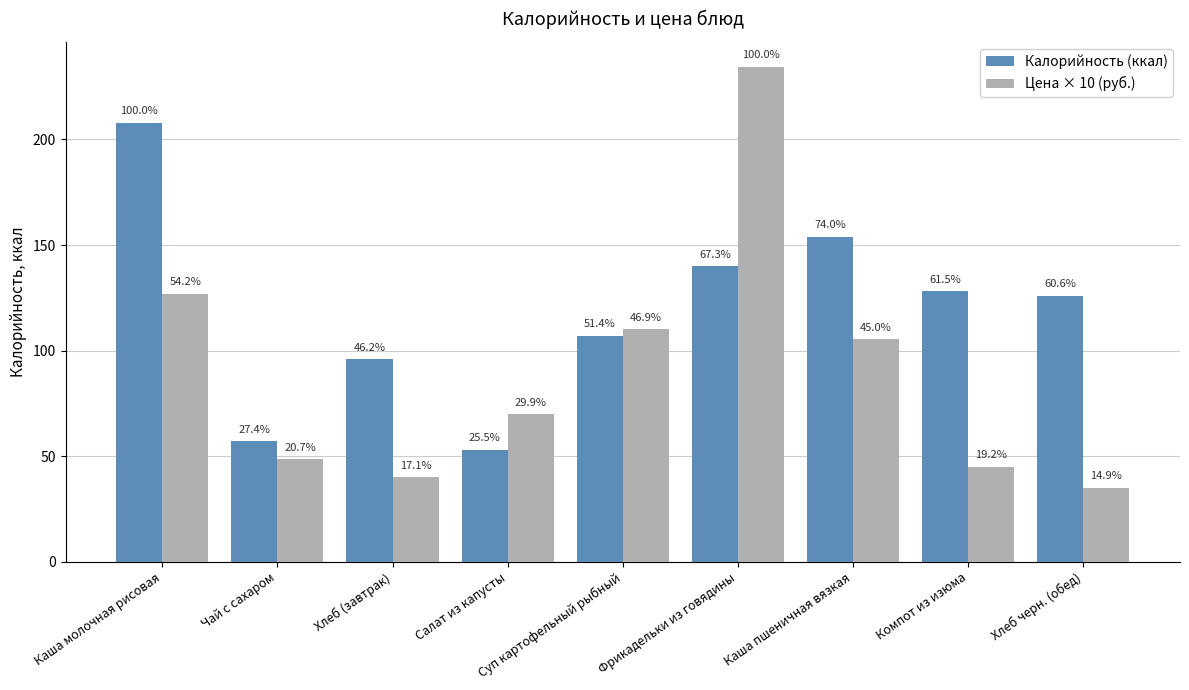

Is the value of Цена × 10 (руб.) at Компот из изюма greater than the value of Калорийность (ккал) at Фрикадельки из говядины?

No